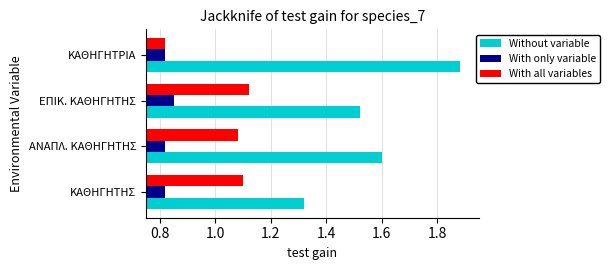

Which series has the largest range (max minus min)?

Without variable